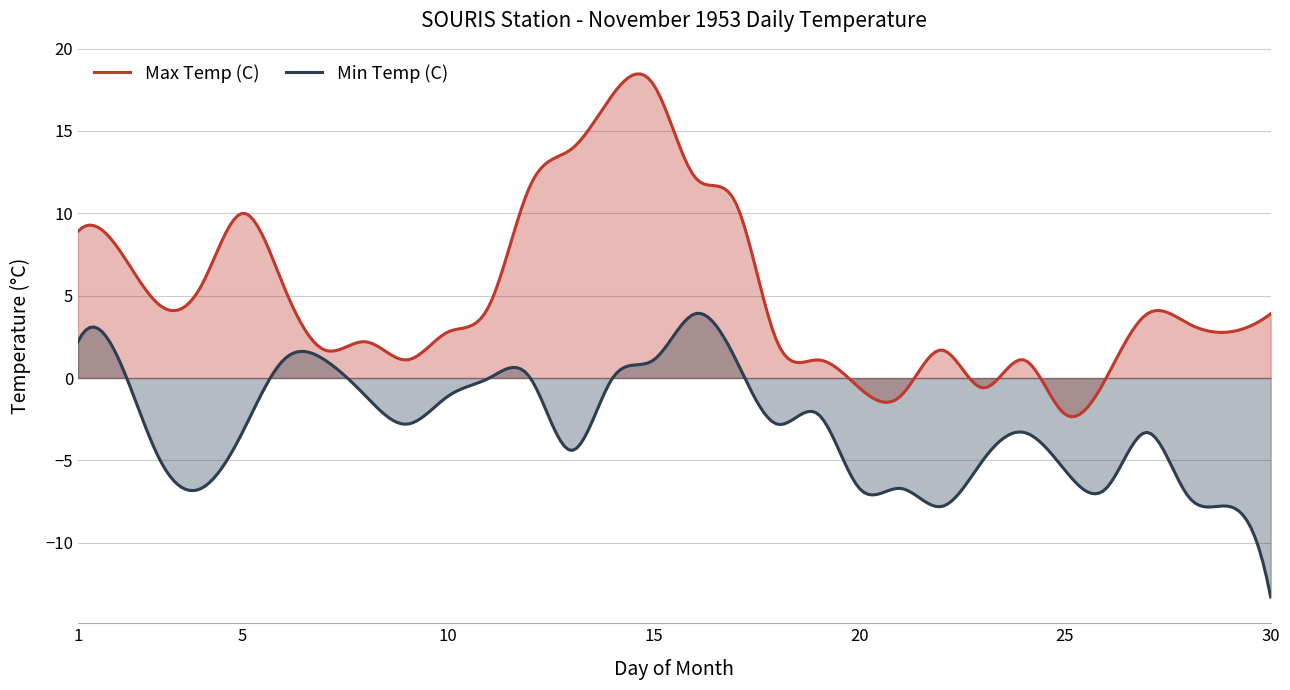

At which label is Min Temp (C) closest to -4?

13